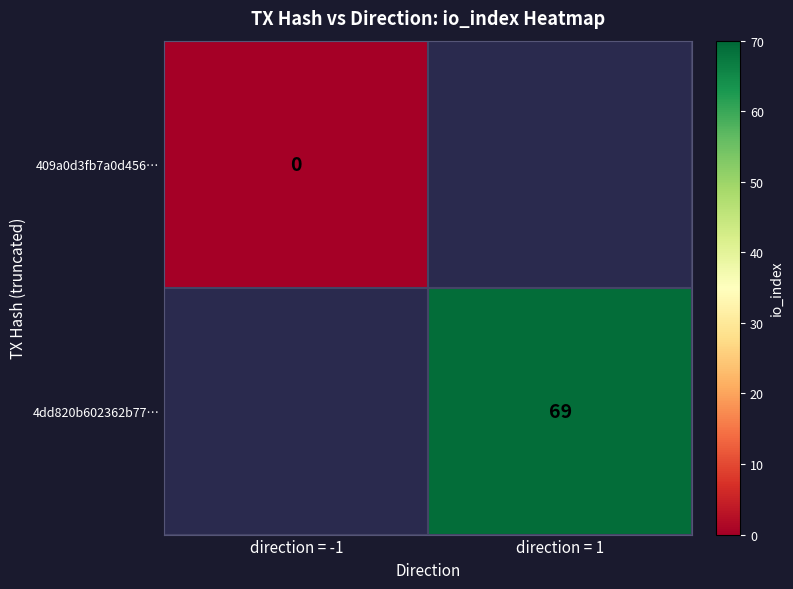

The 4dd820b602362b77… series shows 18 at direction = 1. True or false?

False